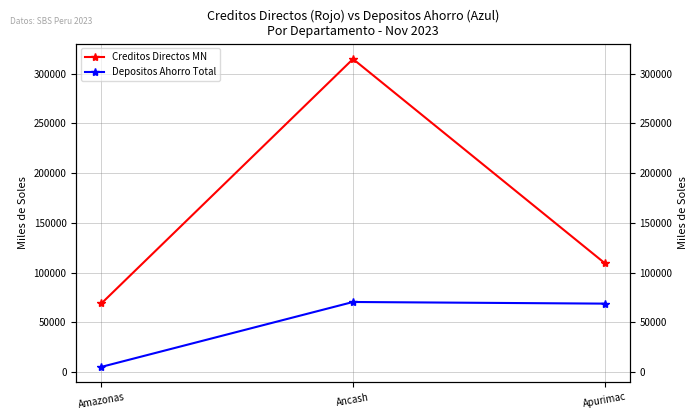

What is the sum of the Depositos Ahorro Total values at Amazonas and Apurimac?

74282.5